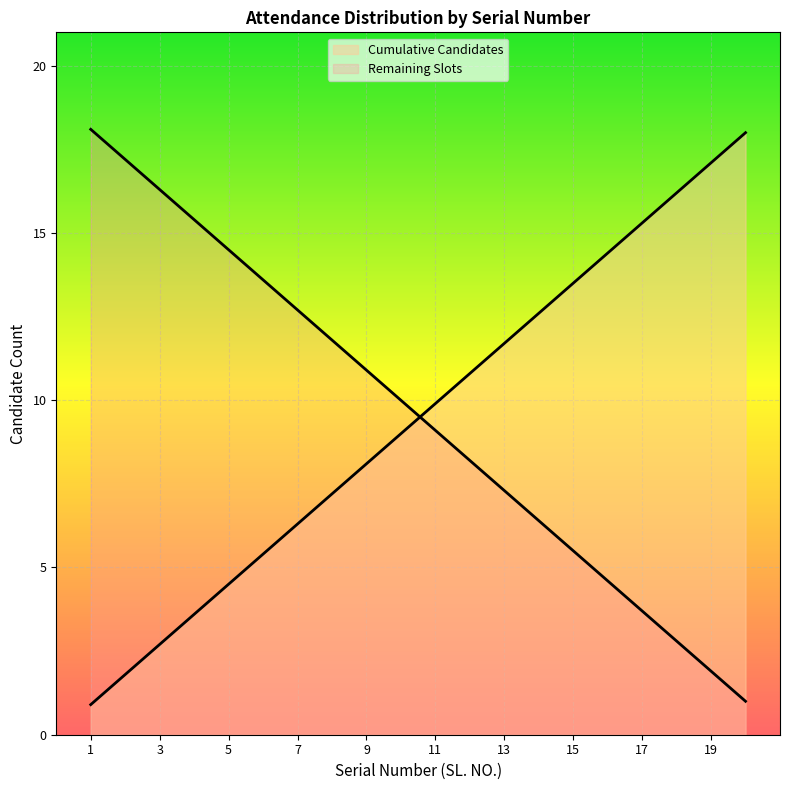

What is the approximate value at 19?

17.1